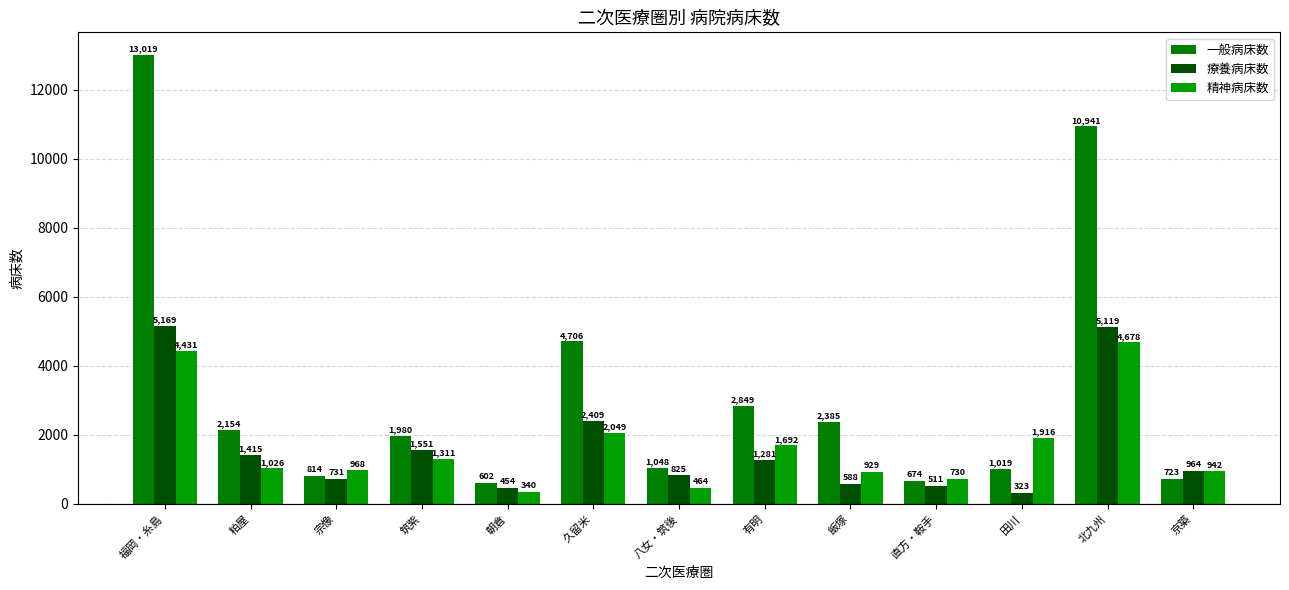

What is the average value of the 精神病床数 series?

1652